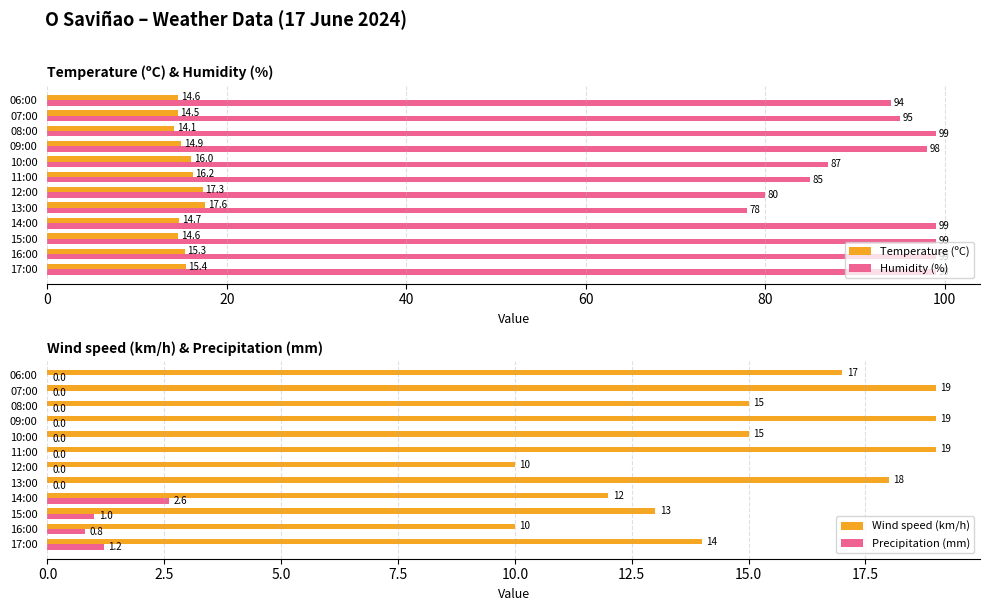

What is the lowest value of the Humidity (%) series?

78.0